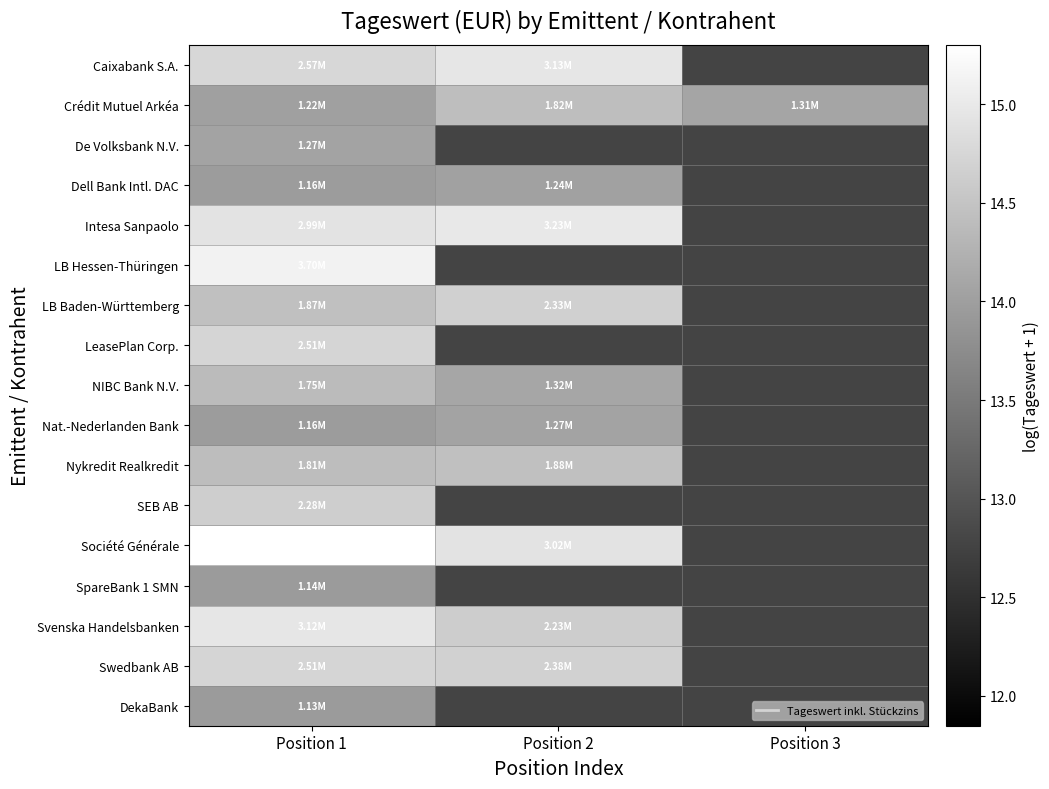

Which label corresponds to the largest value in the chart?

Position 1